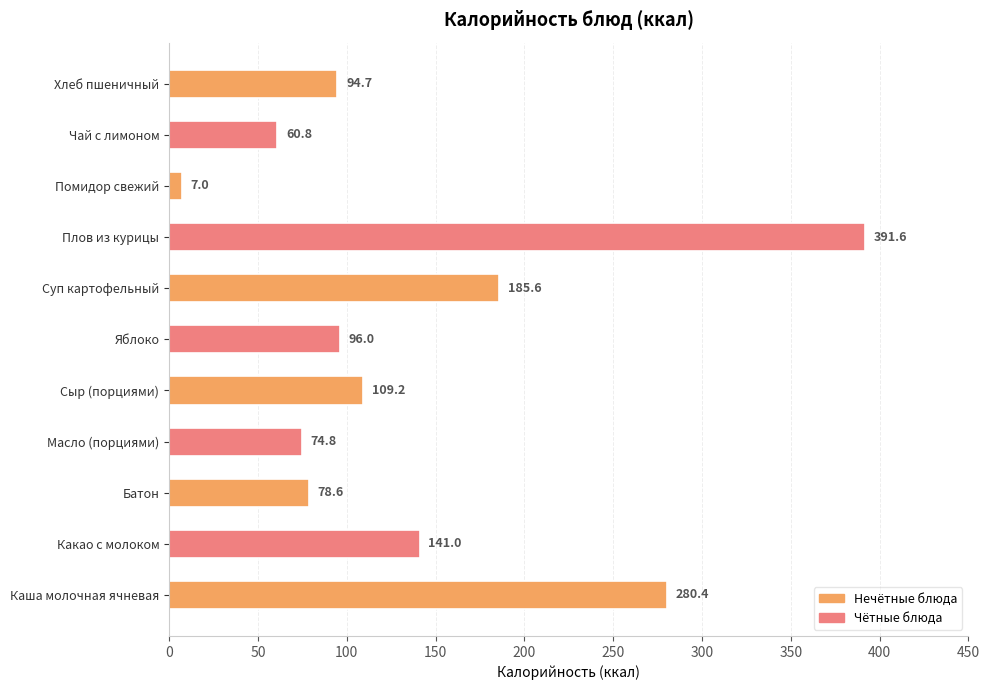

What is the average value?

138.2